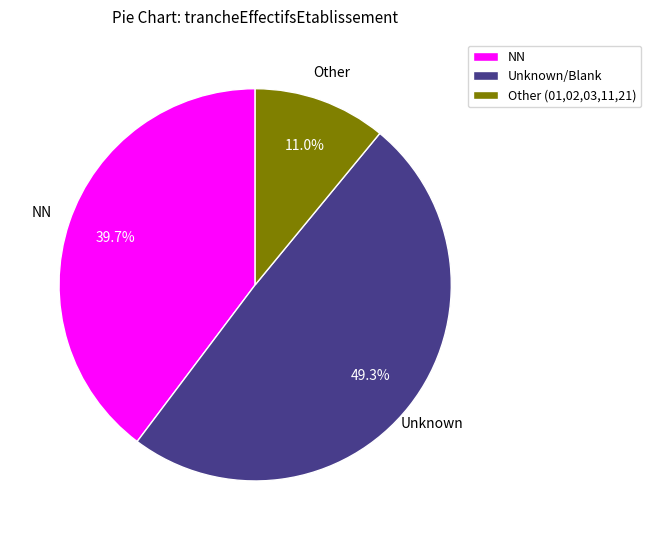

Rank the categories by value from highest to lowest.

Unknown/Blank, NN, Other (01,02,03,11,21)